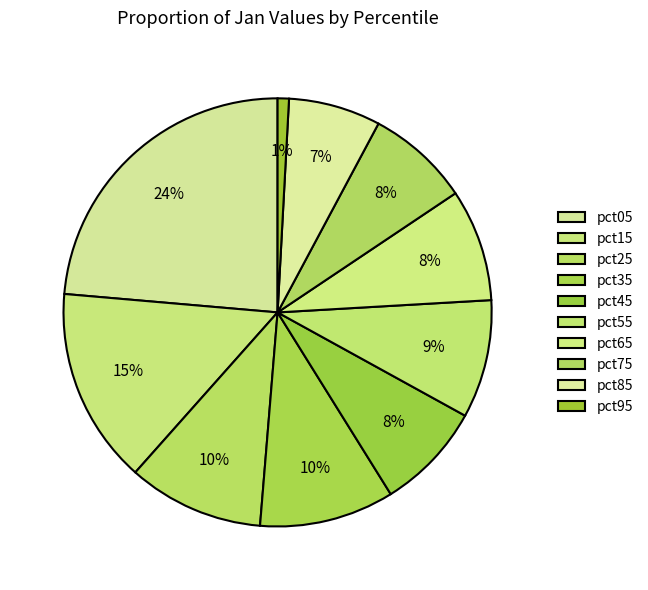

Is there any slice that represents more than half of the pie?

No